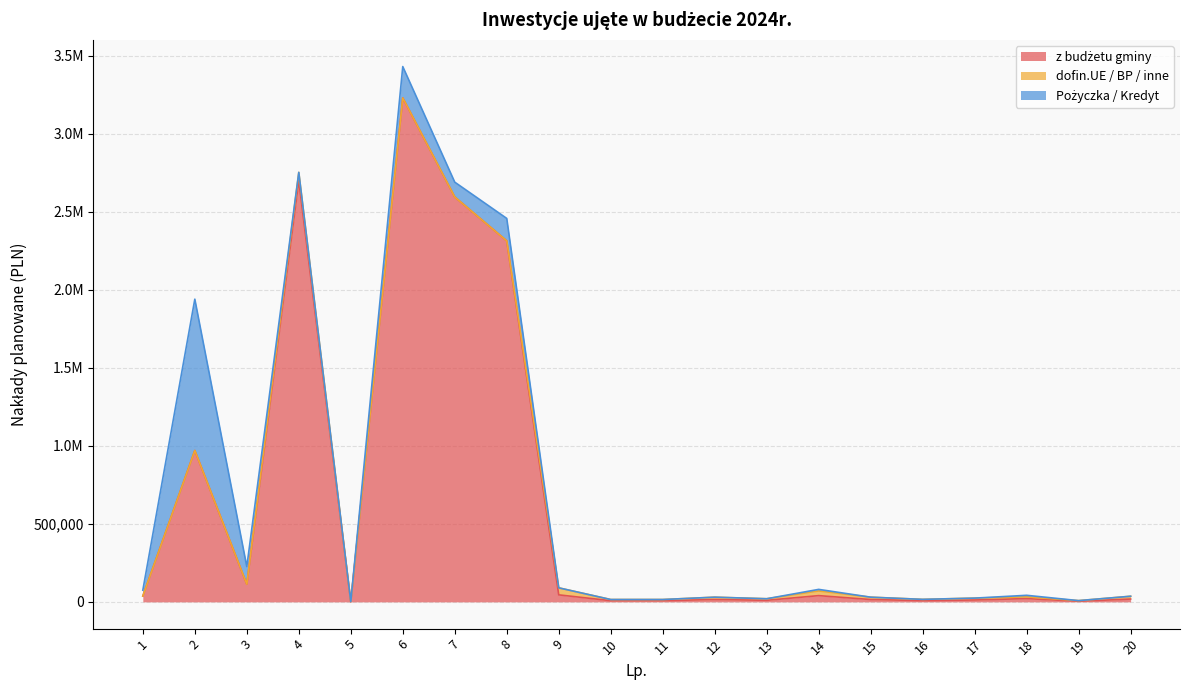

How many lines are shown in the chart?

3